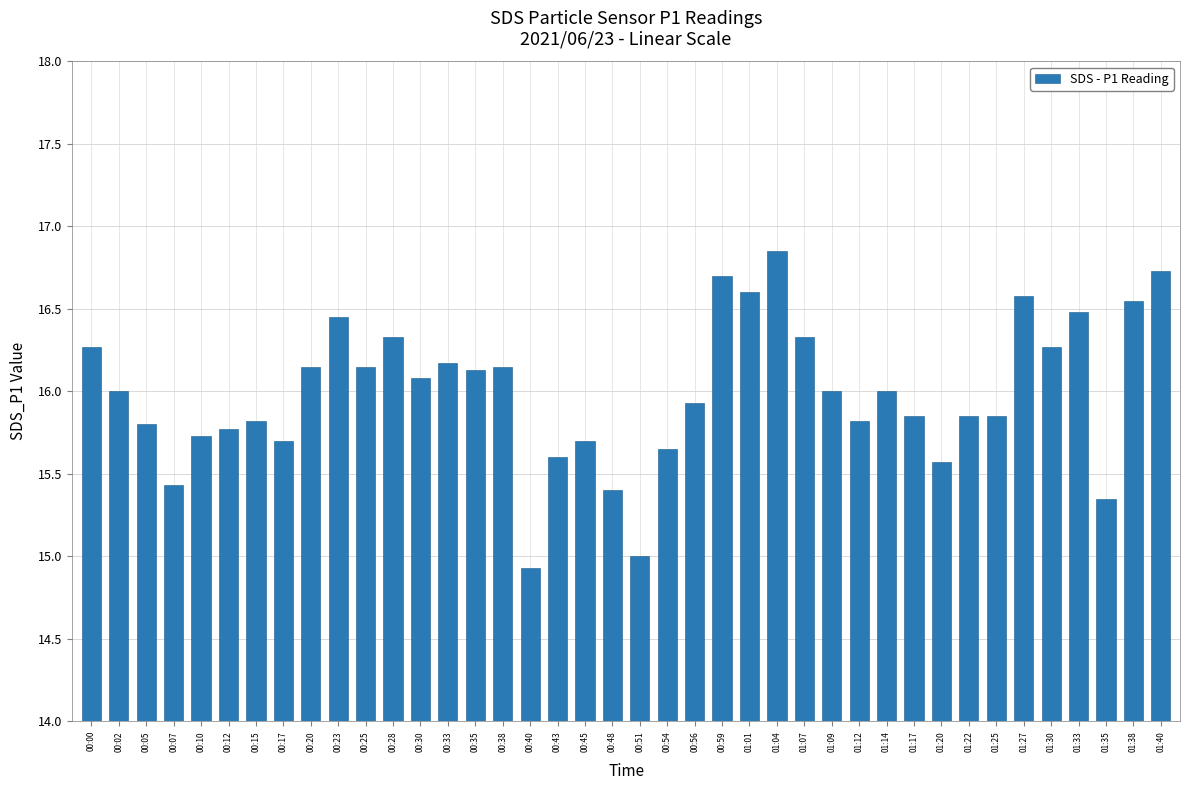

What is the label of the 10th bar from the right?

01:17